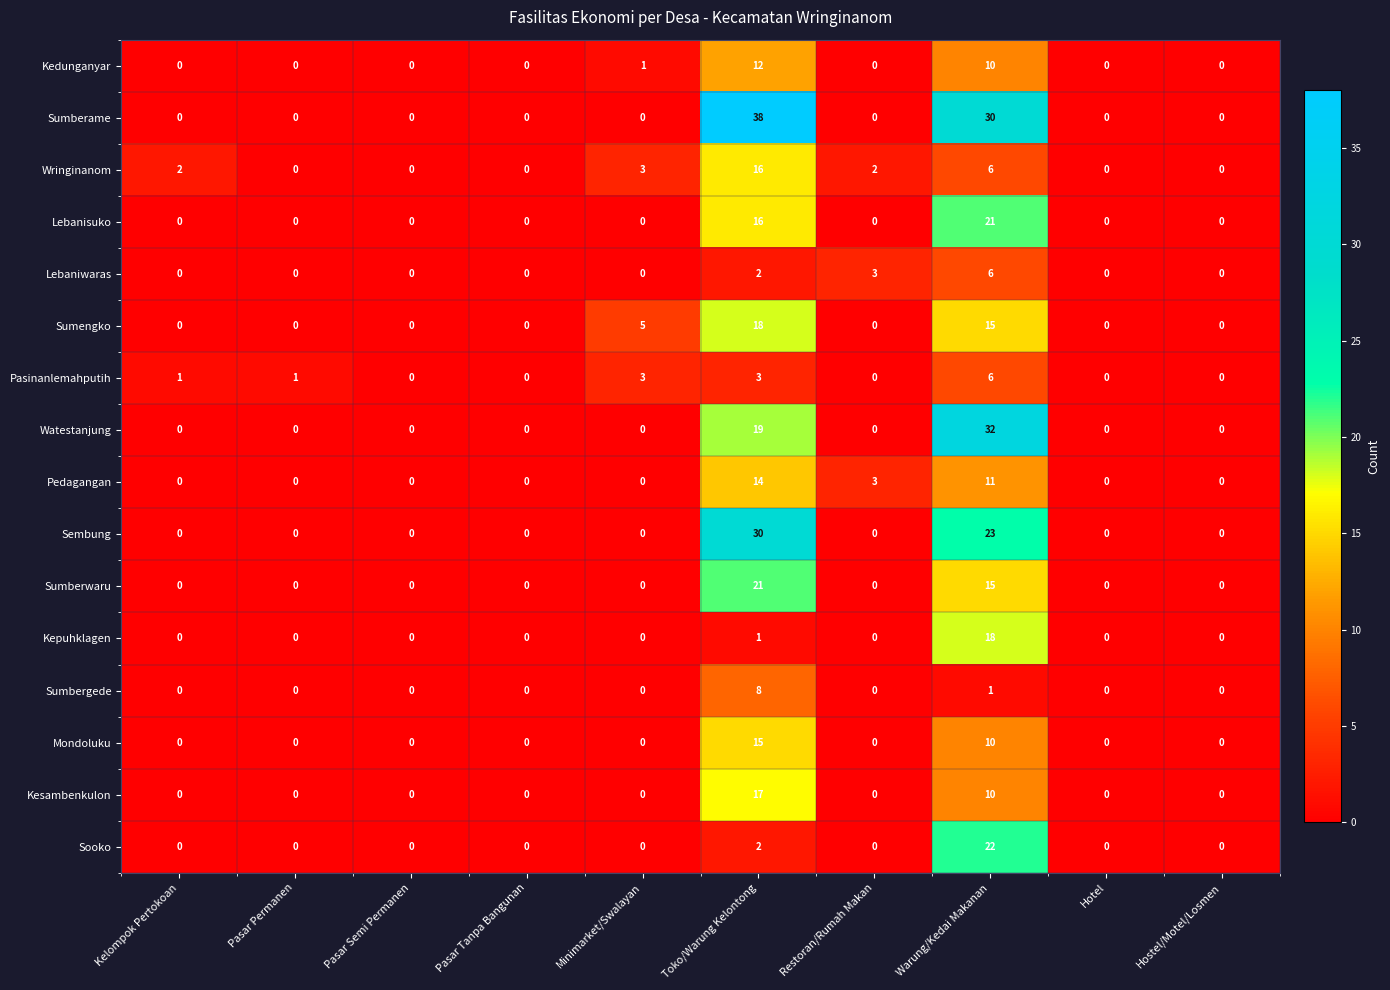

What is the sum of all Mondoluku values?

25